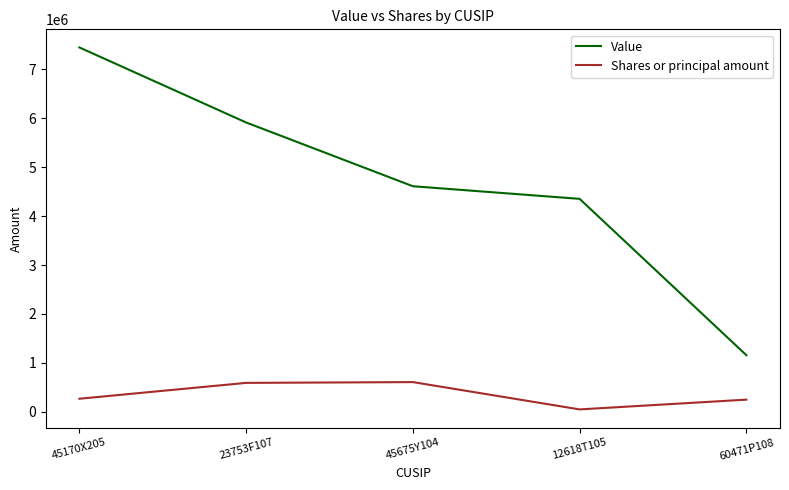

Which series changed the most between 45170X205 and 12618T105?

Value